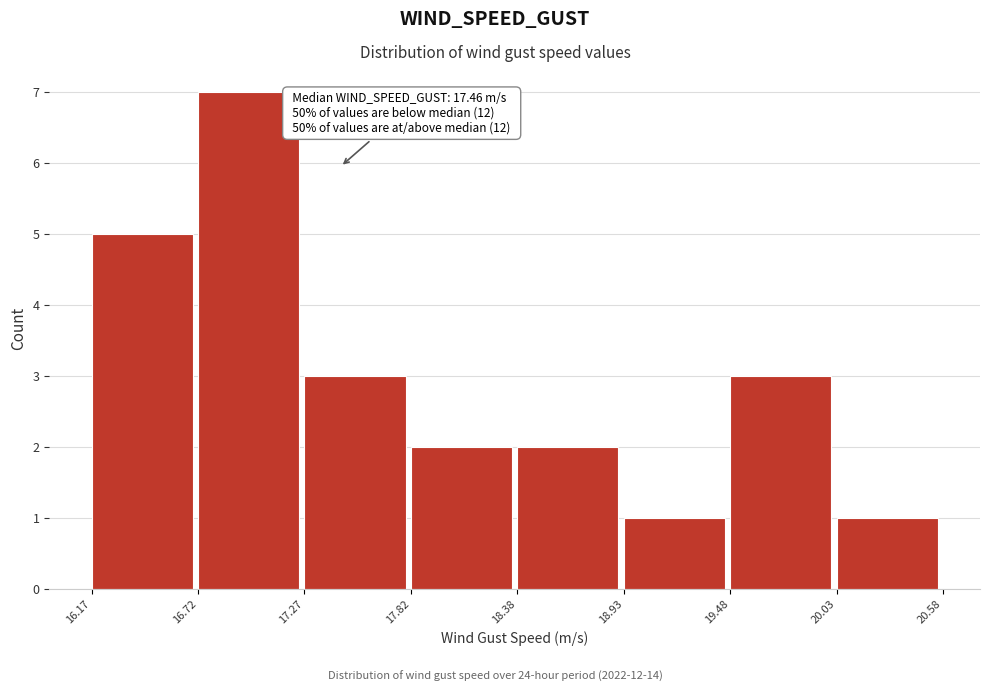

Over which range of the x-axis is the bar tallest?

16.72 to 17.27